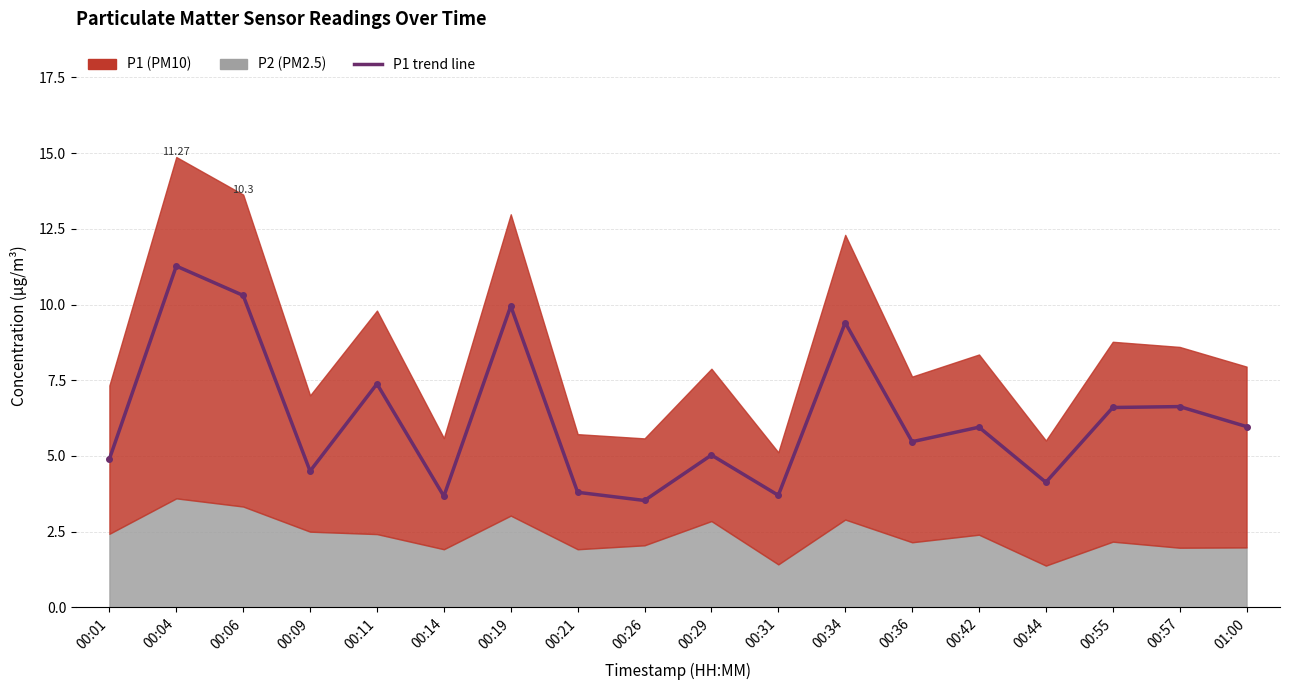

What value does the data have at 01:00?

6.0